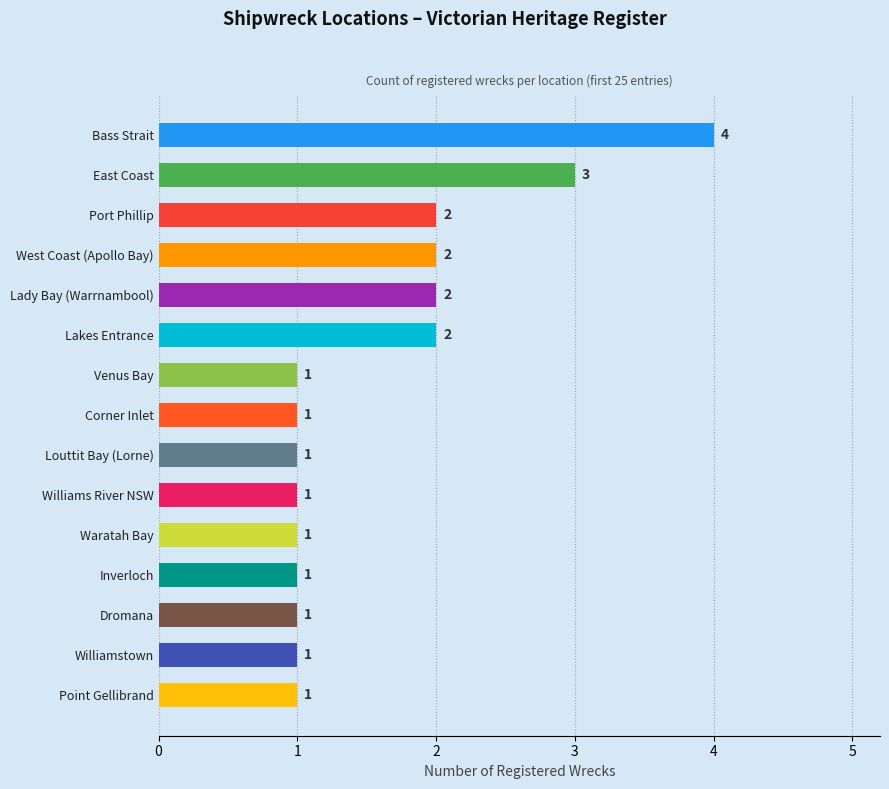

How many data points are above 1?

6